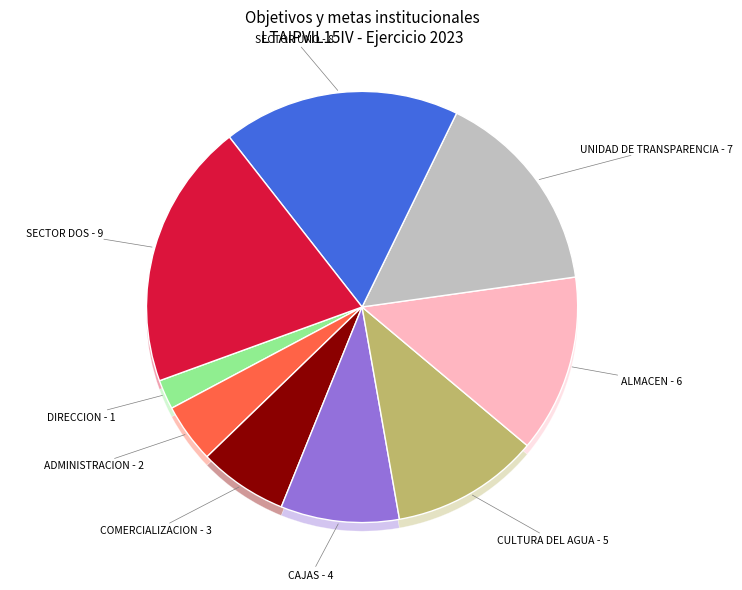

To the nearest percent, what is the difference between the UNIDAD DE TRANSPARENCIA and SECTOR DOS slice percentages?

4%